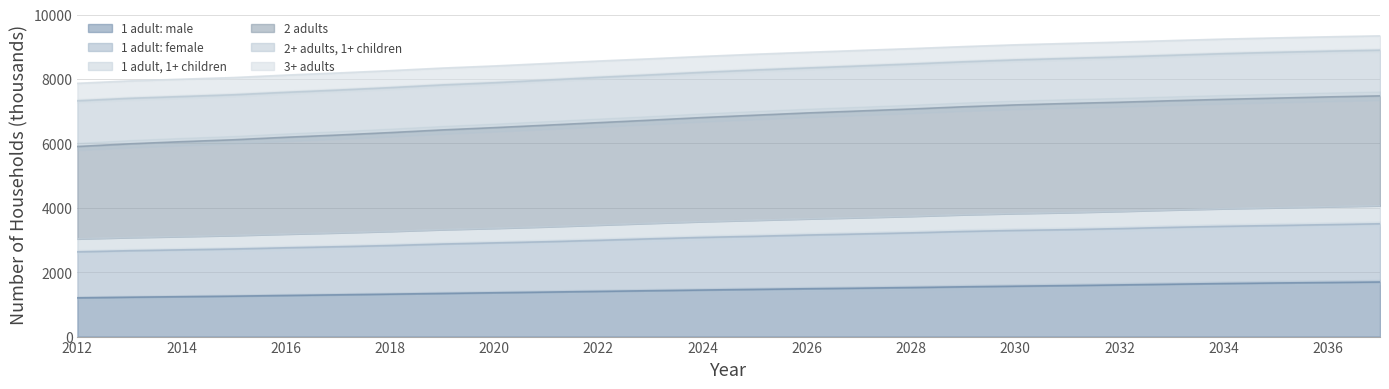

True or false: 1 adult: male has more than 0 points higher than both neighbors.

False